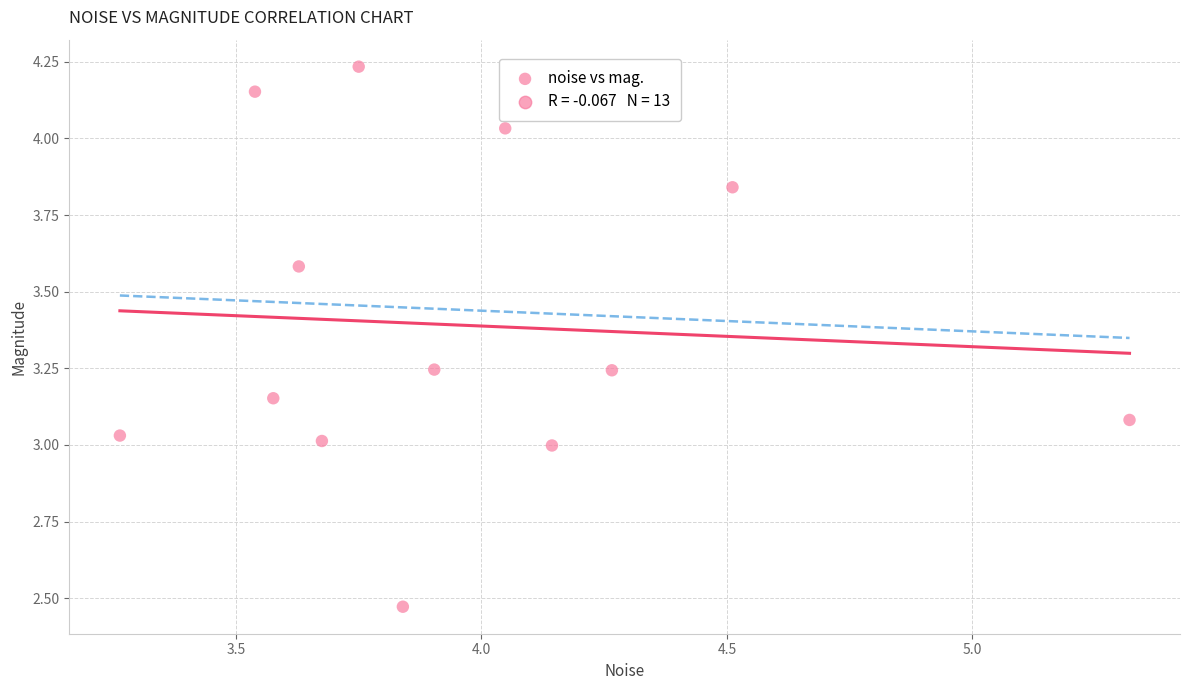

What is the range of X values (max minus min)?

2.1